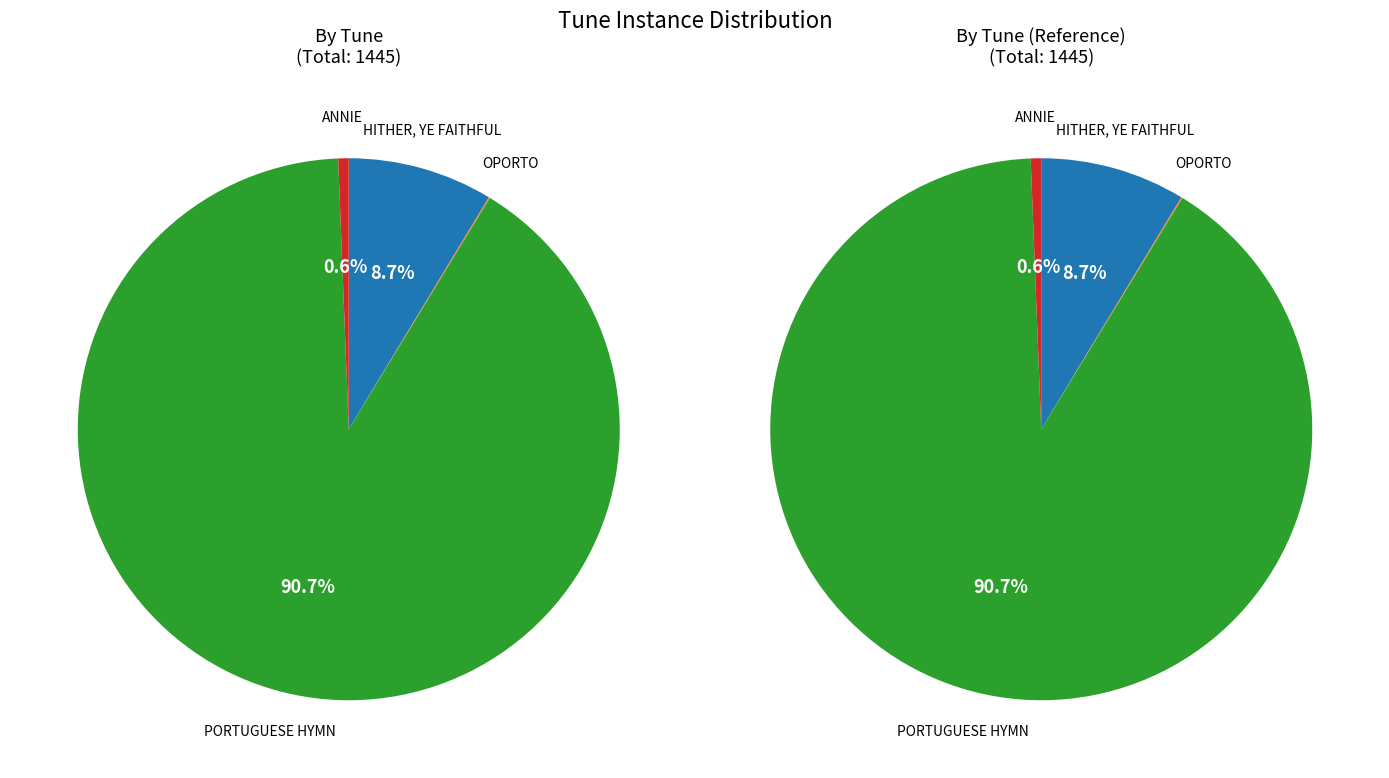

How many segments does this pie chart have?

4